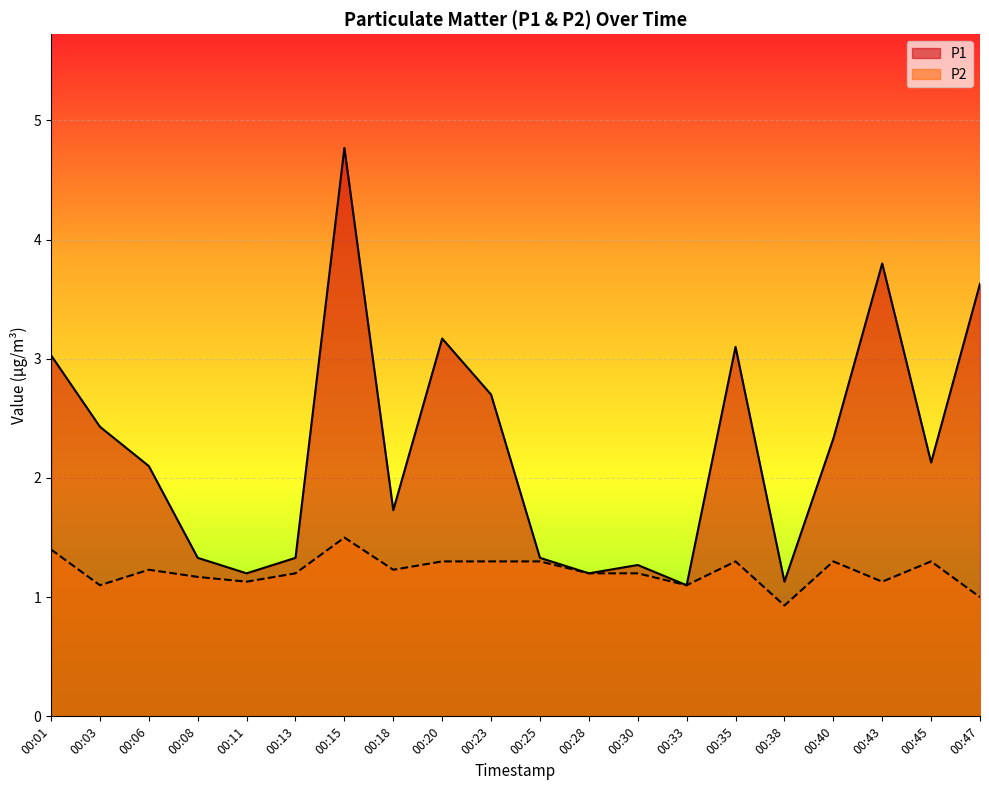

What is the sum of all P1 values?

44.8